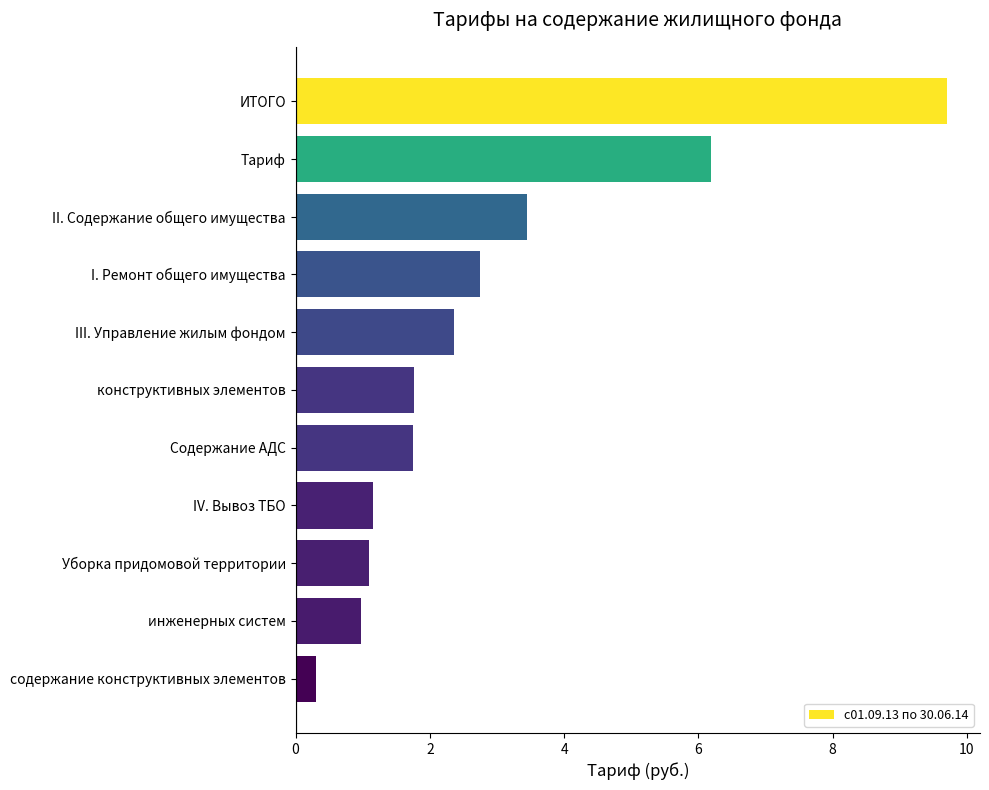

What is the label of the 6th bar from the bottom?

конструктивных элементов